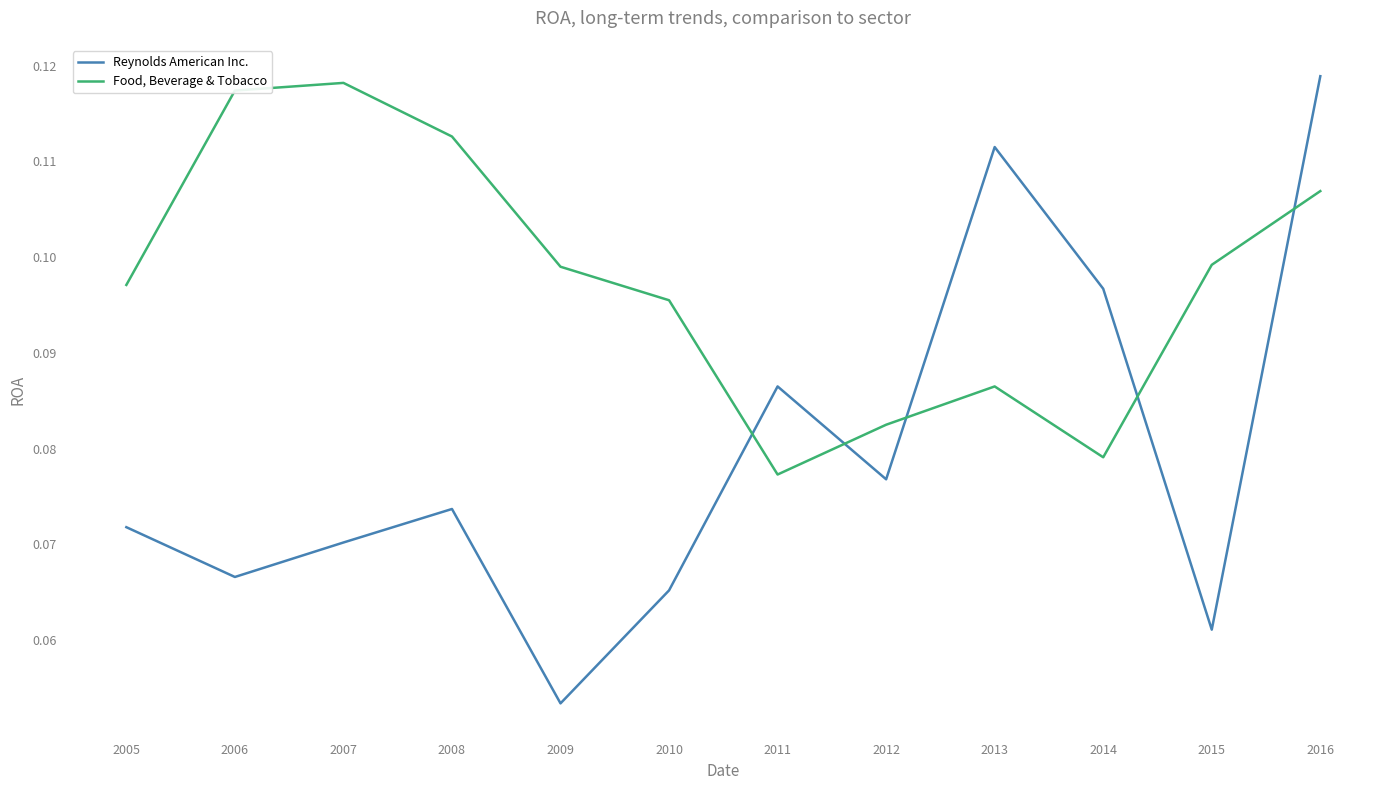

Which series has the largest range (max minus min)?

Reynolds American Inc.